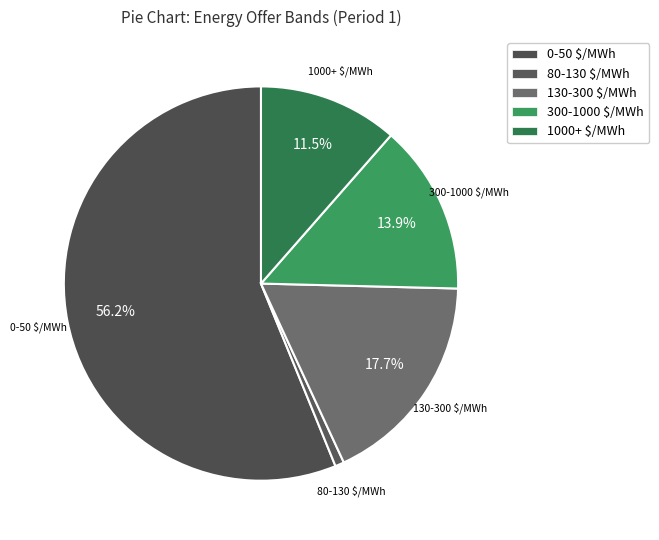

Does 0-50 $/MWh represent more than half of the total?

Yes